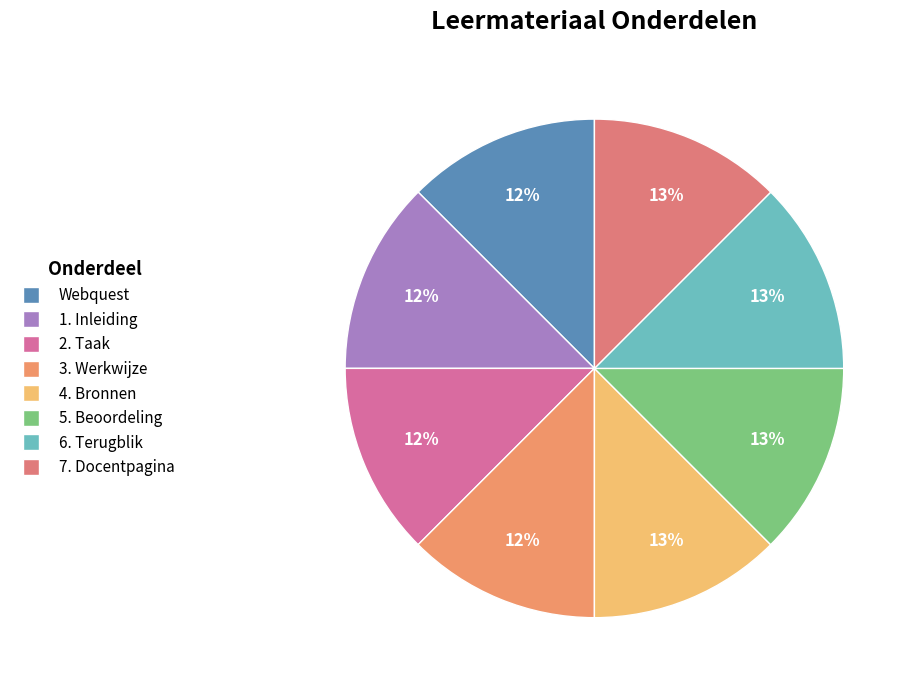

Does Webquest represent more than half of the total?

No